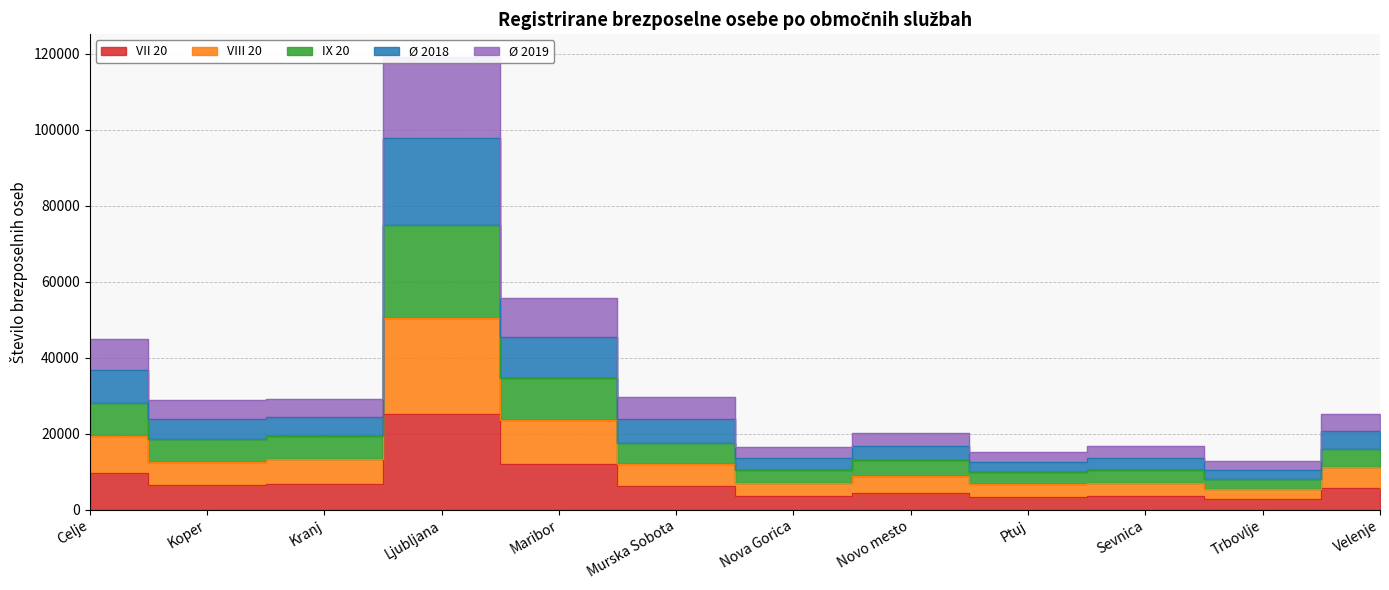

Is it true that IX 20 equals 45461.4 at Maribor?

True